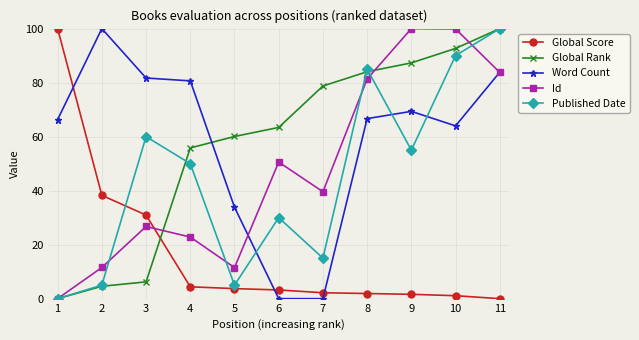

At 5, list the series in order from largest to smallest.

Global Rank, Word Count, Id, Published Date, Global Score